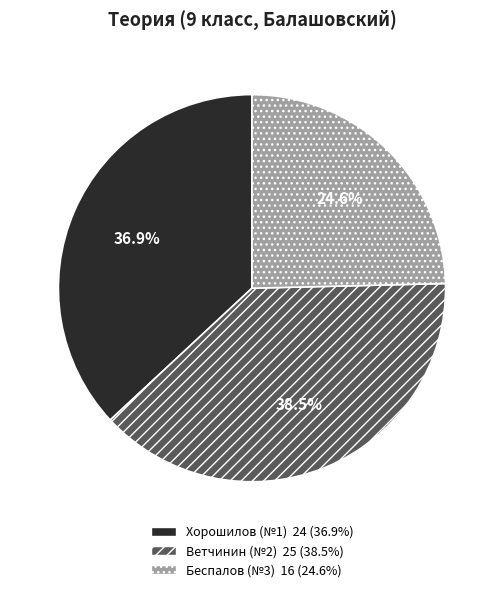

Is there any slice that represents more than half of the pie?

No